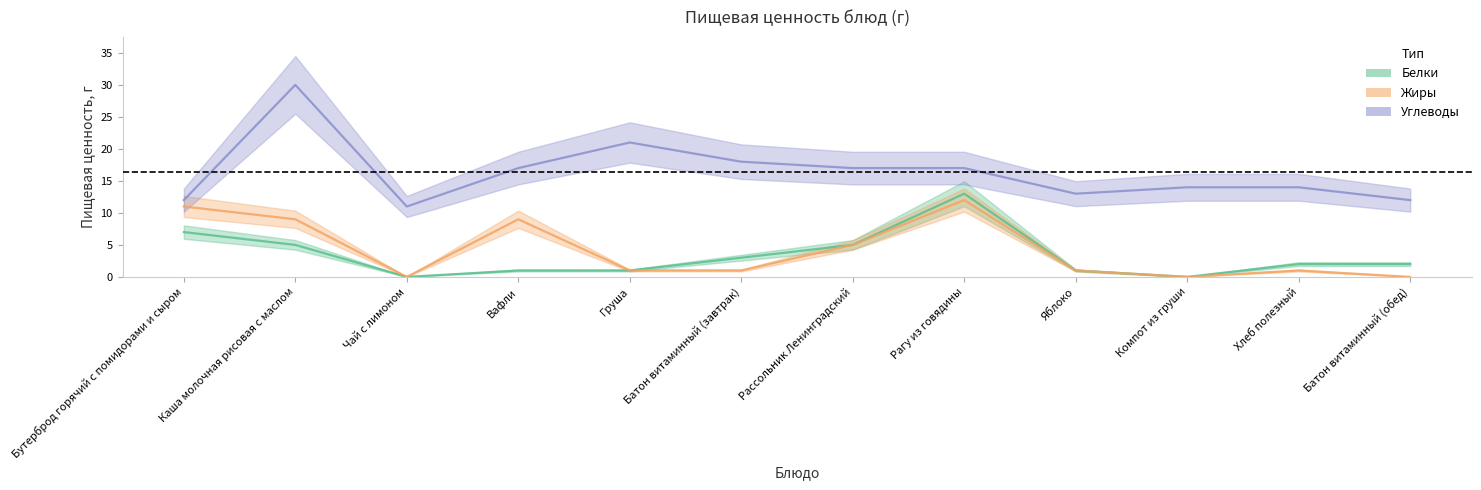

What is the difference between the maximum and minimum values in the Белки series?

13